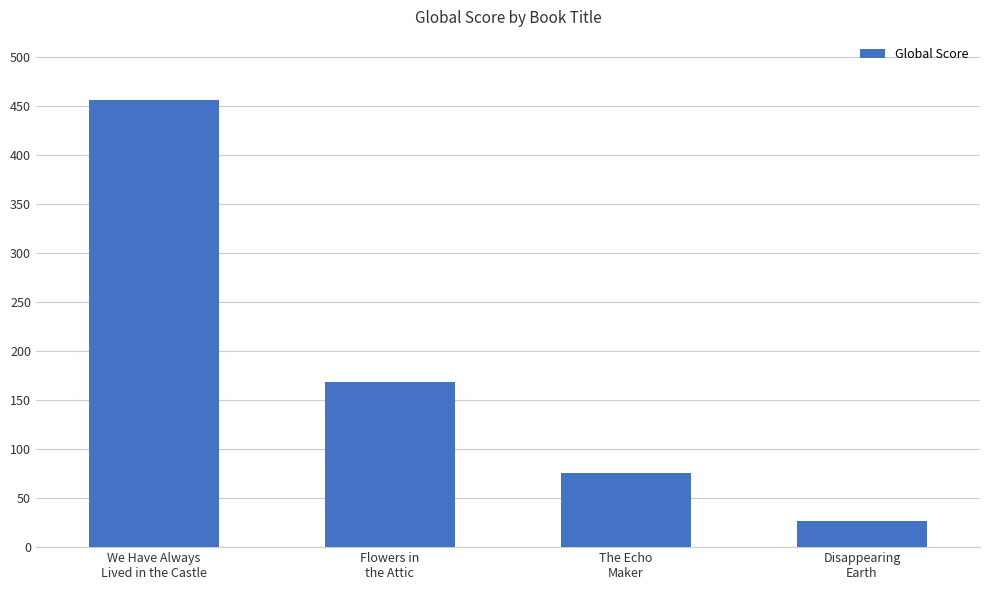

What is the sum of all values?

727